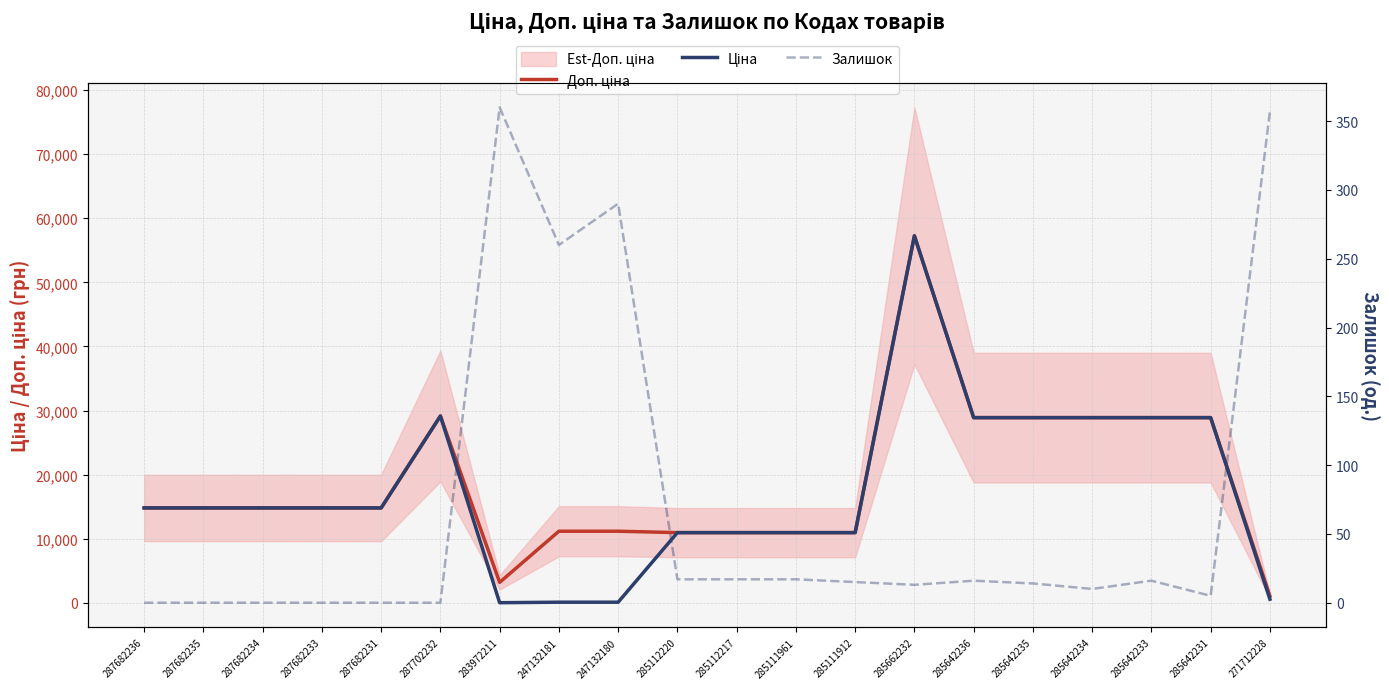

At which category does the chart reach its peak across all series?

285662232